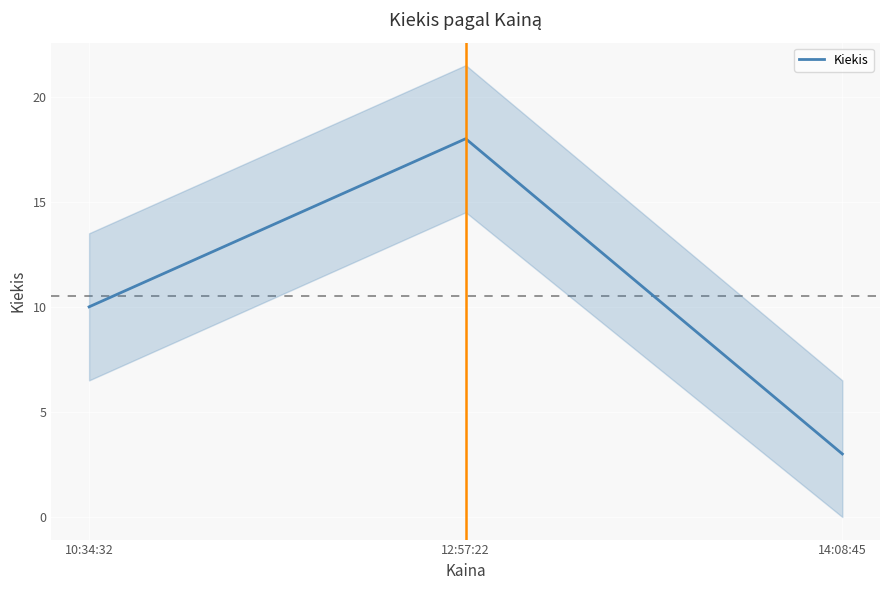

What is the greatest value displayed?

18